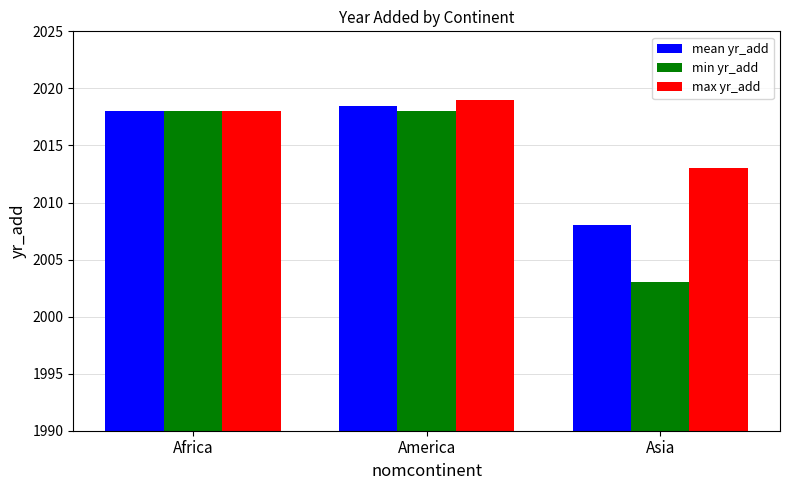

Where is max yr_add nearest to the value 2016?

Africa